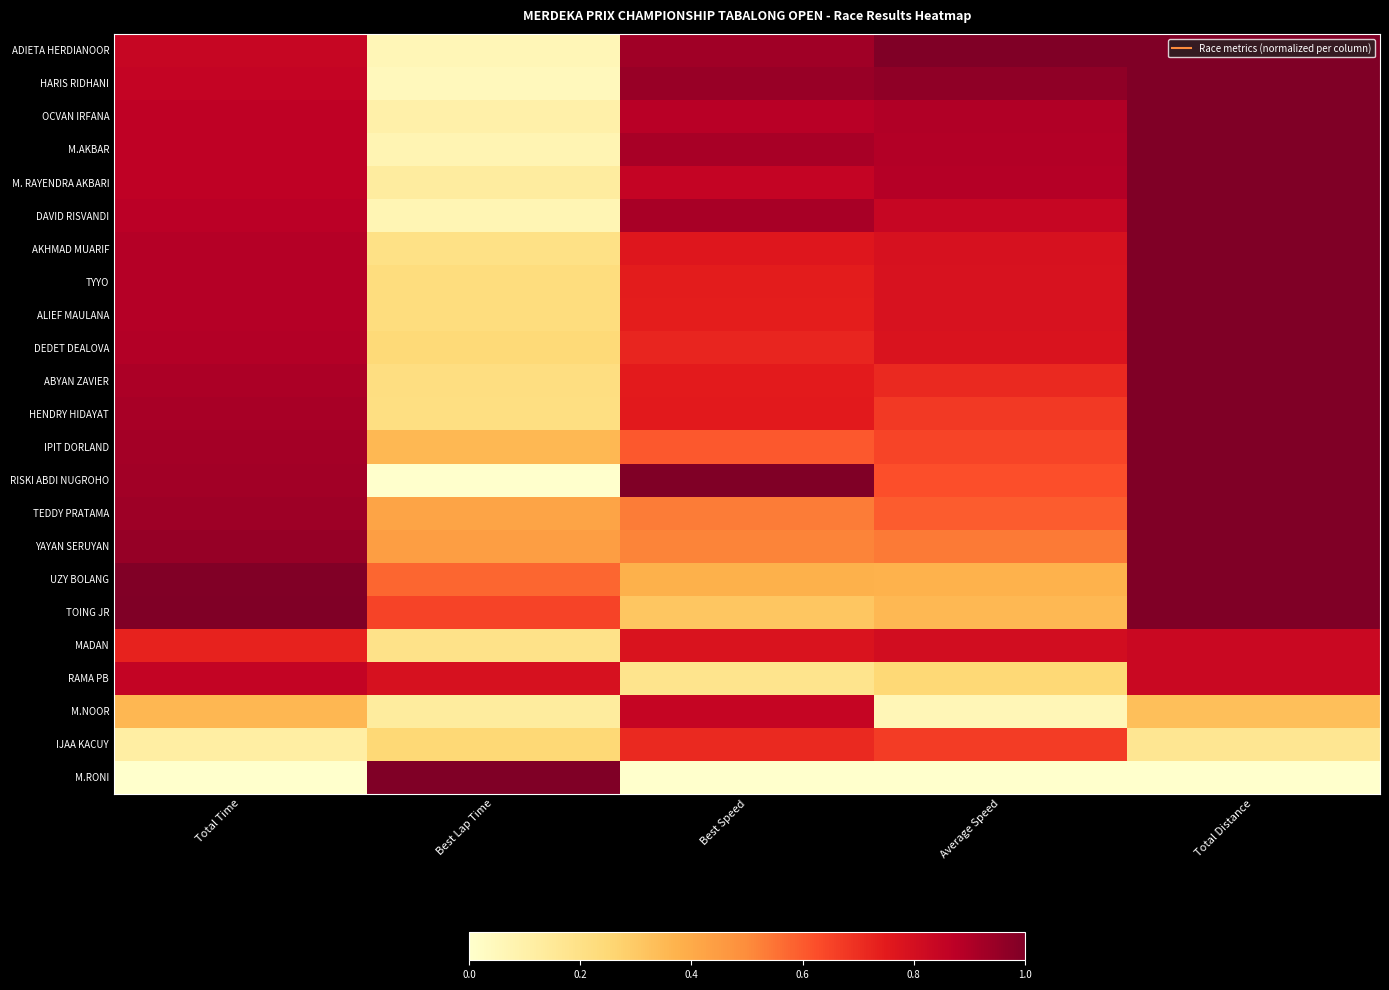

Count the number of data series in this chart.

23